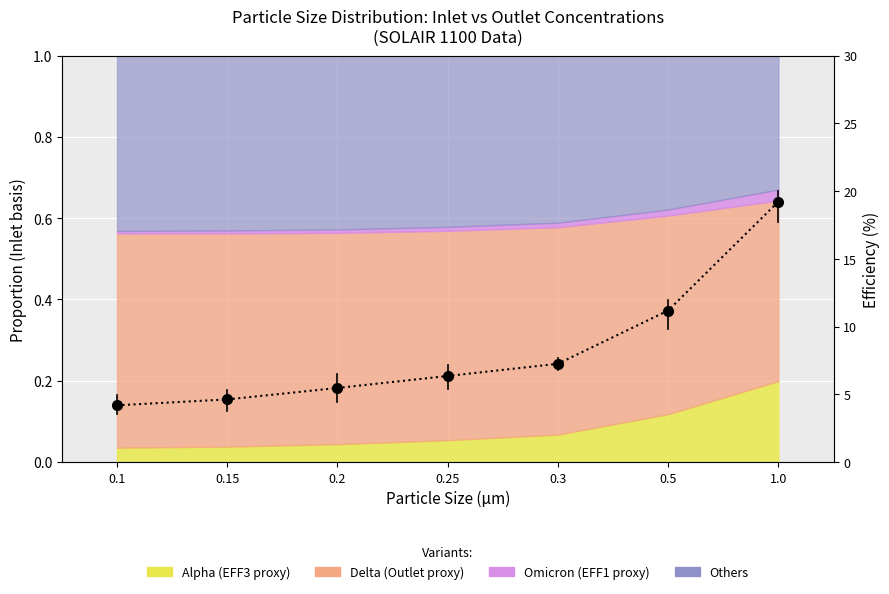

What is the value of the 7th point from the left?

19.2